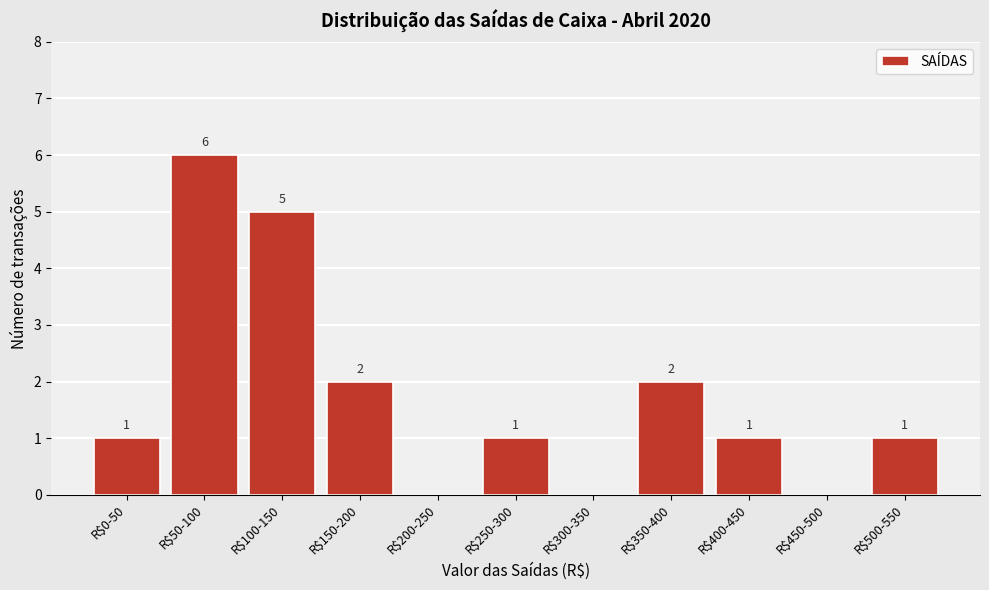

At which category does the chart reach its peak across all series?

R$50-100